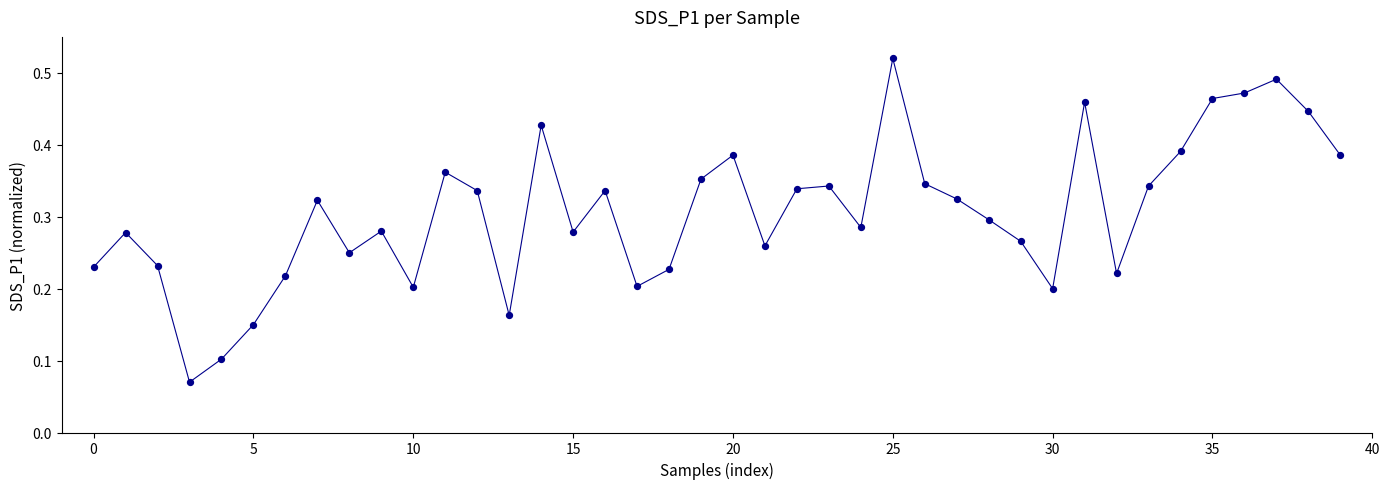

How many lines are shown in the chart?

1